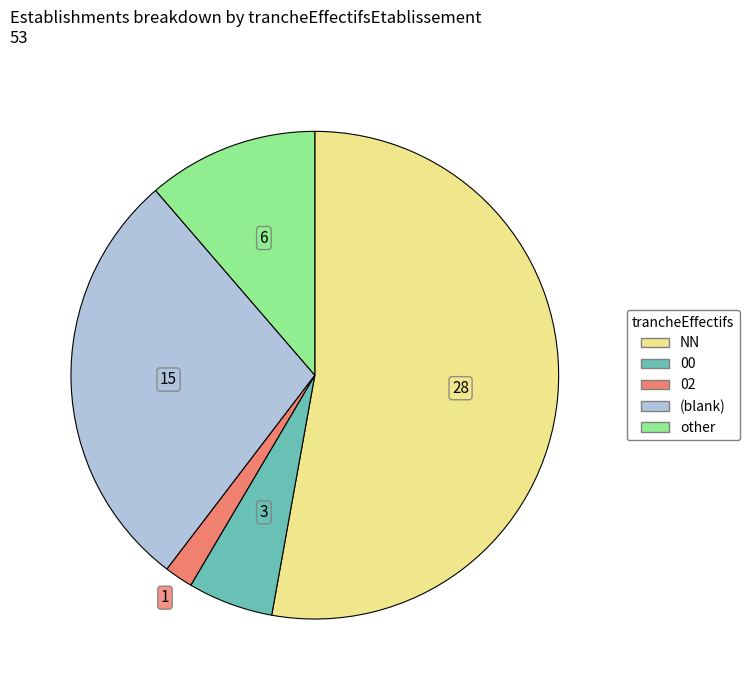

Does any single category account for the majority?

Yes